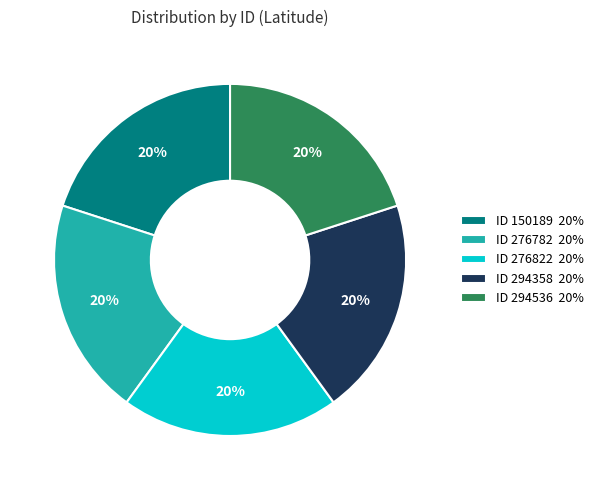

Is the sum of ID 294536 20% and ID 294358 20% greater than half?

No